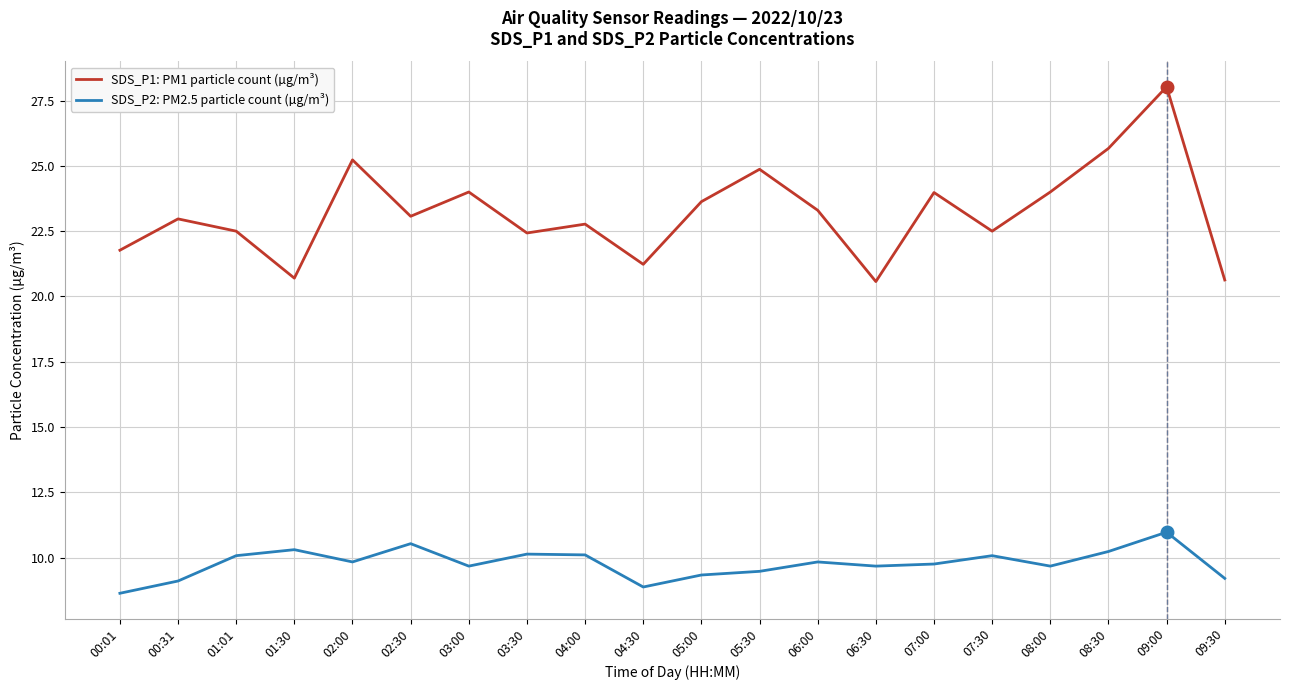

True or false: SDS_P1: PM1 particle count (µg/m³) has a value of 32.3 at 00:31.

False